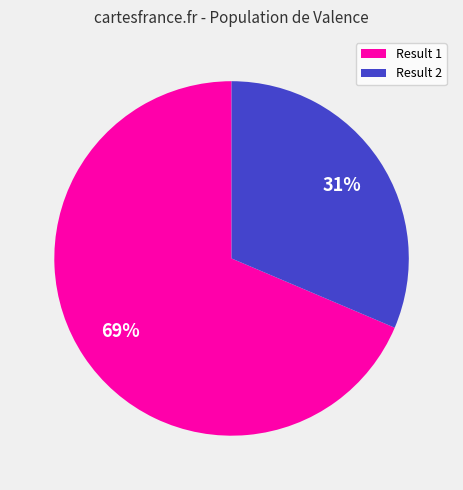

Is the sum of Result 1 and Result 2 greater than half?

Yes